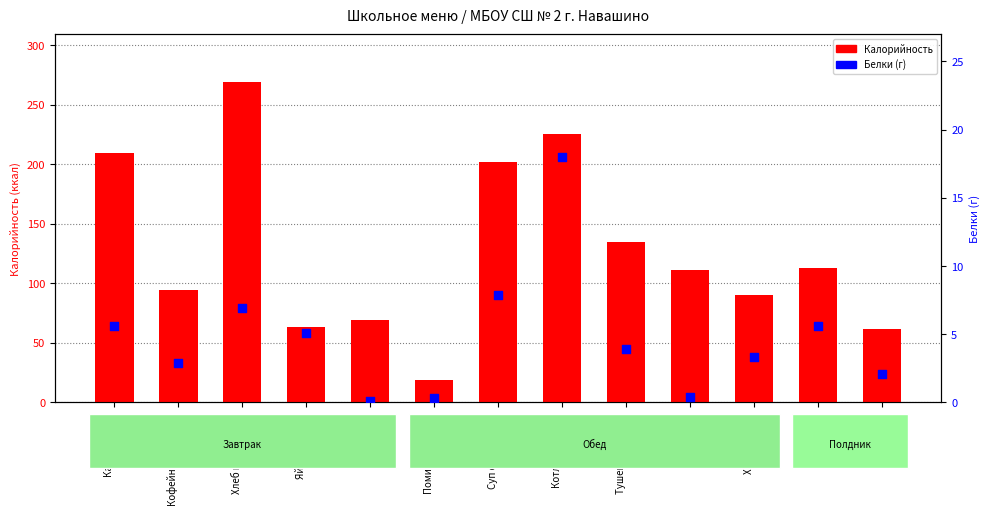

Which series reaches the minimum Y coordinate?

Белки (г)